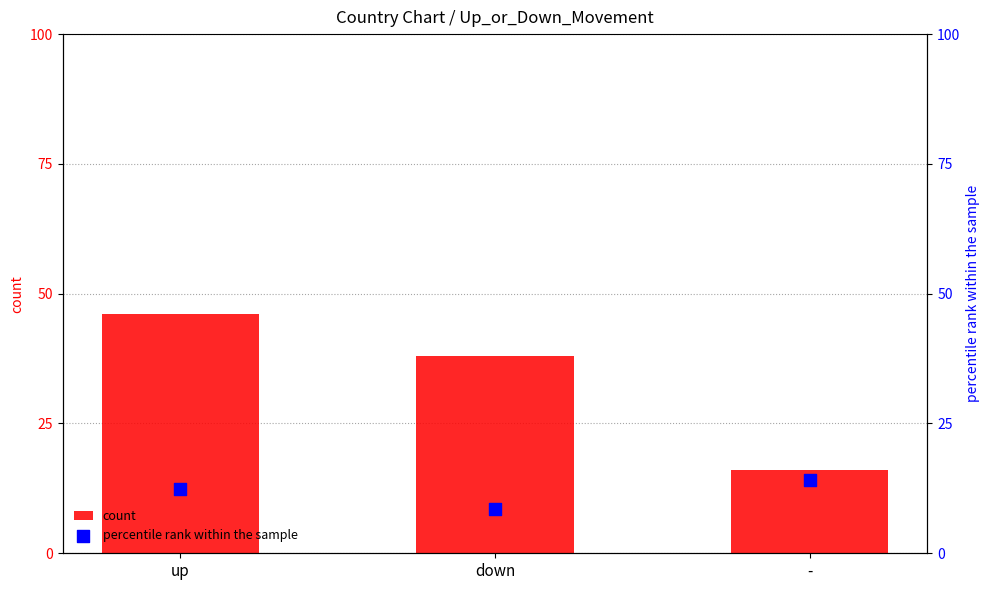

Is the value of percentile rank within the sample at - greater than the value of count at up?

No